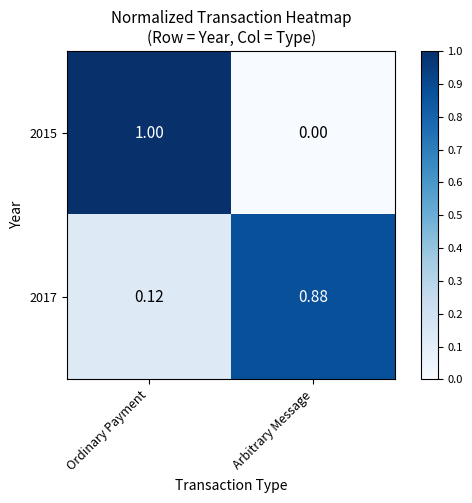

Where is 2017 nearest to the value 0?

Ordinary Payment